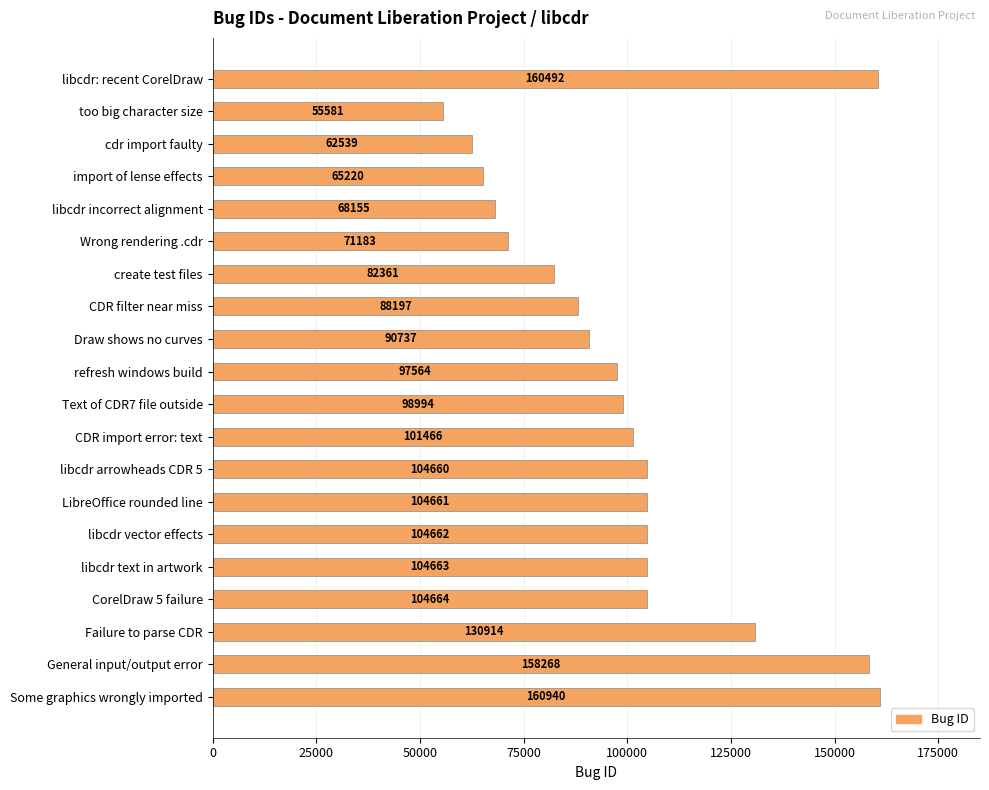

What is the change in value from too big character size to General input/output error?

+102687